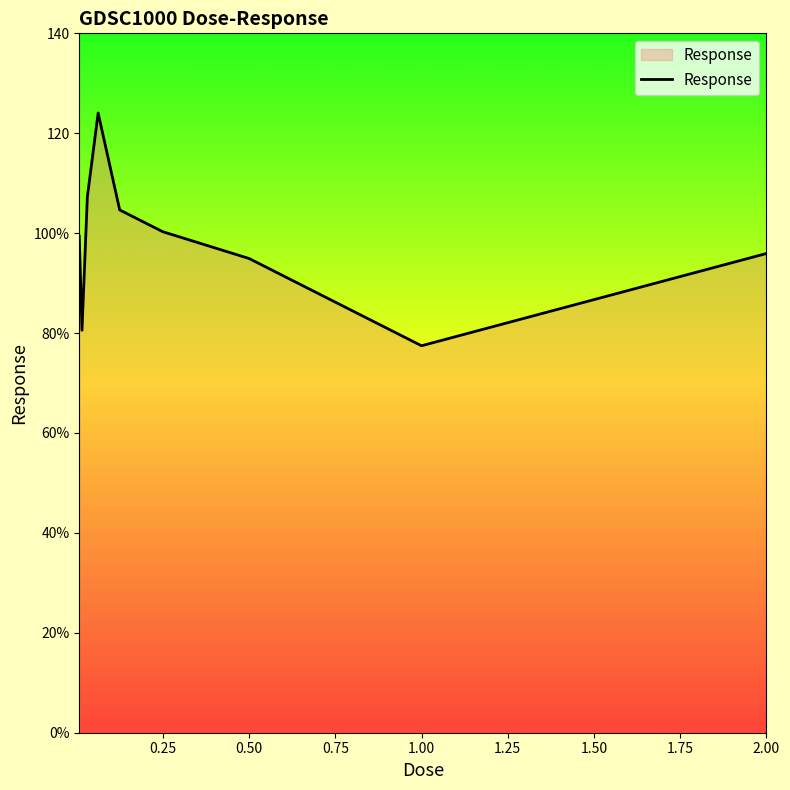

What is the maximum value shown in the chart?

124.1